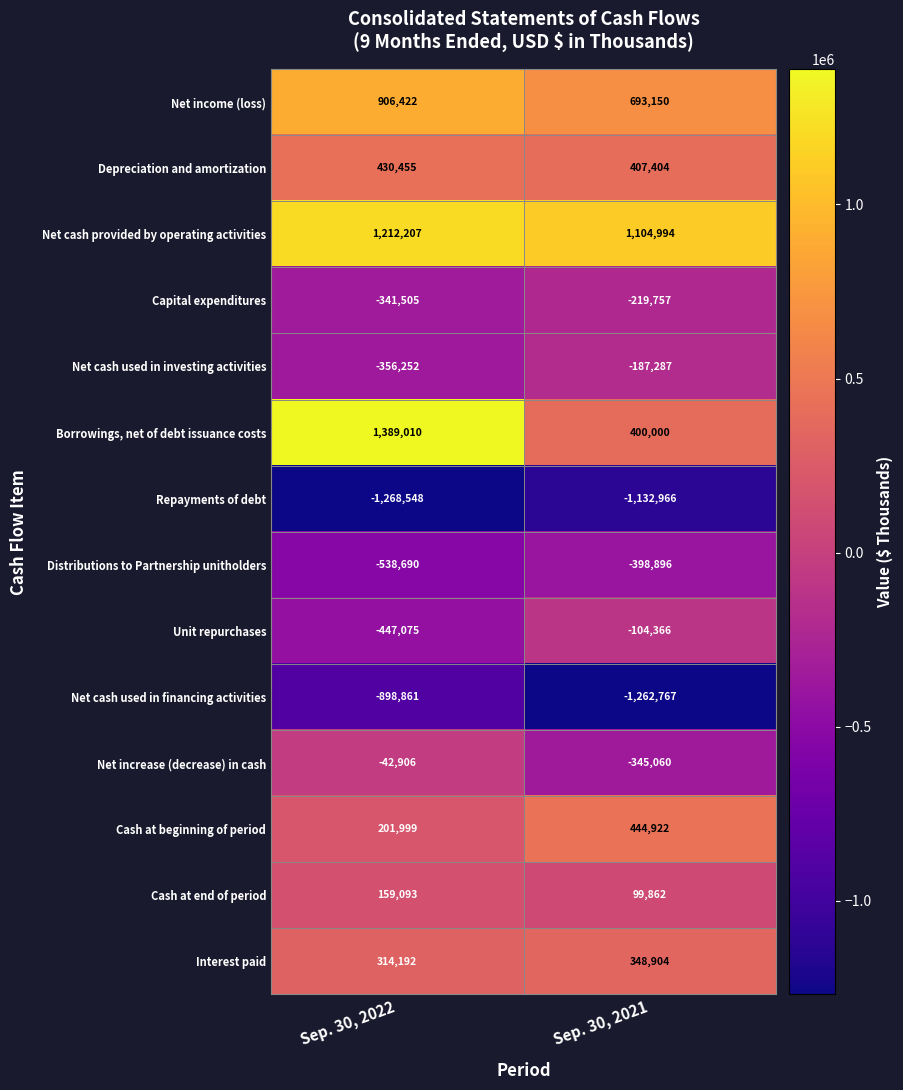

Which series has the largest total across all categories?

Net cash provided by operating activities